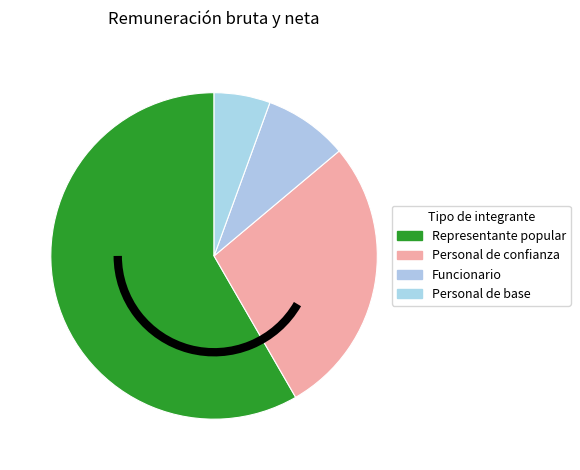

To the nearest percent, what portion does Funcionario represent?

8%